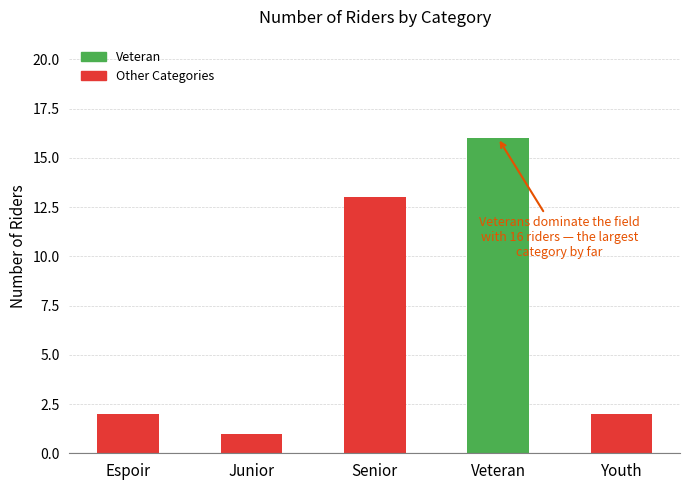

True or false: the data shows 1 at Junior.

True